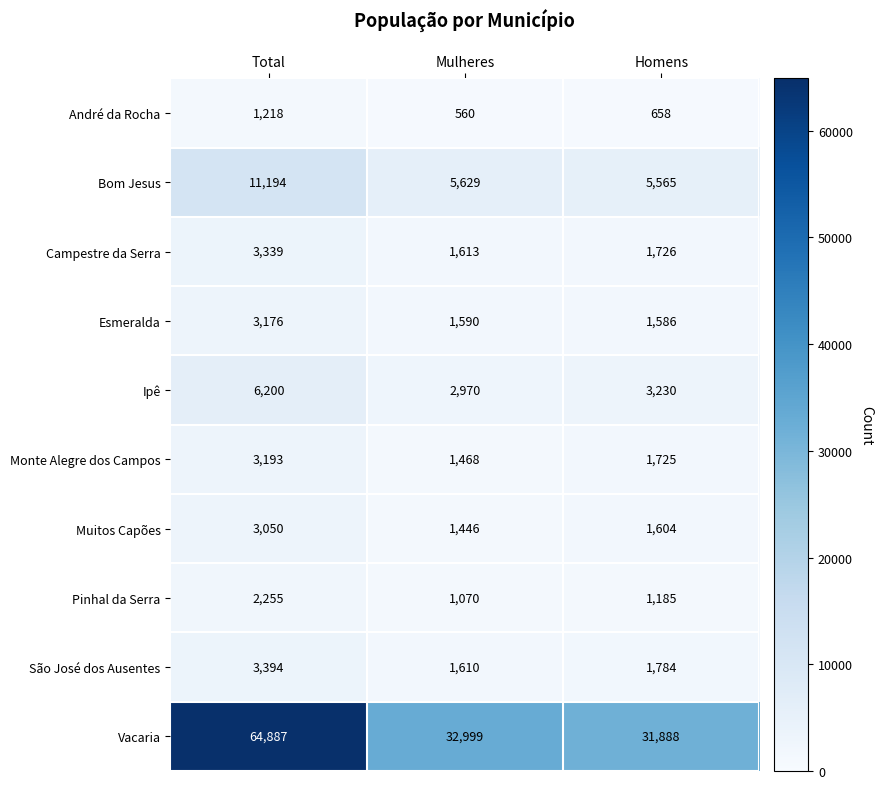

How many values in the André da Rocha series are below 658?

1